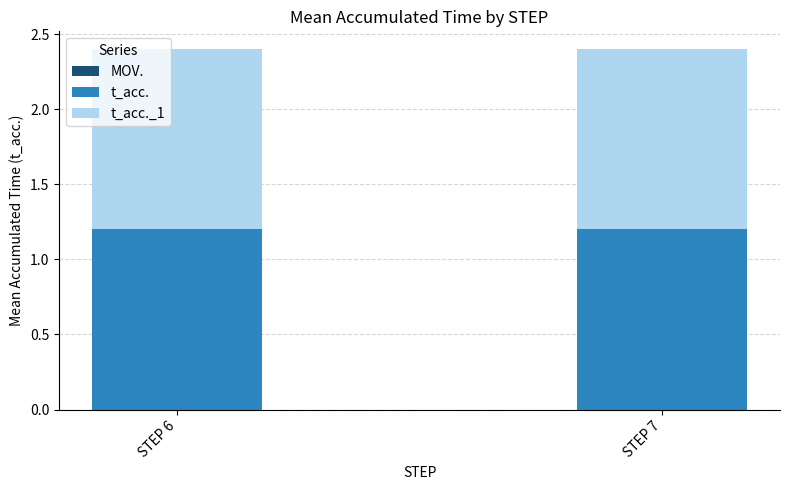

Reading left to right, transcribe all the data shown in this chart.

MOV.: STEP 6=0.0	STEP 7=0.0
t_acc.: STEP 6=1.2	STEP 7=1.2
t_acc._1: STEP 6=1.2	STEP 7=1.2